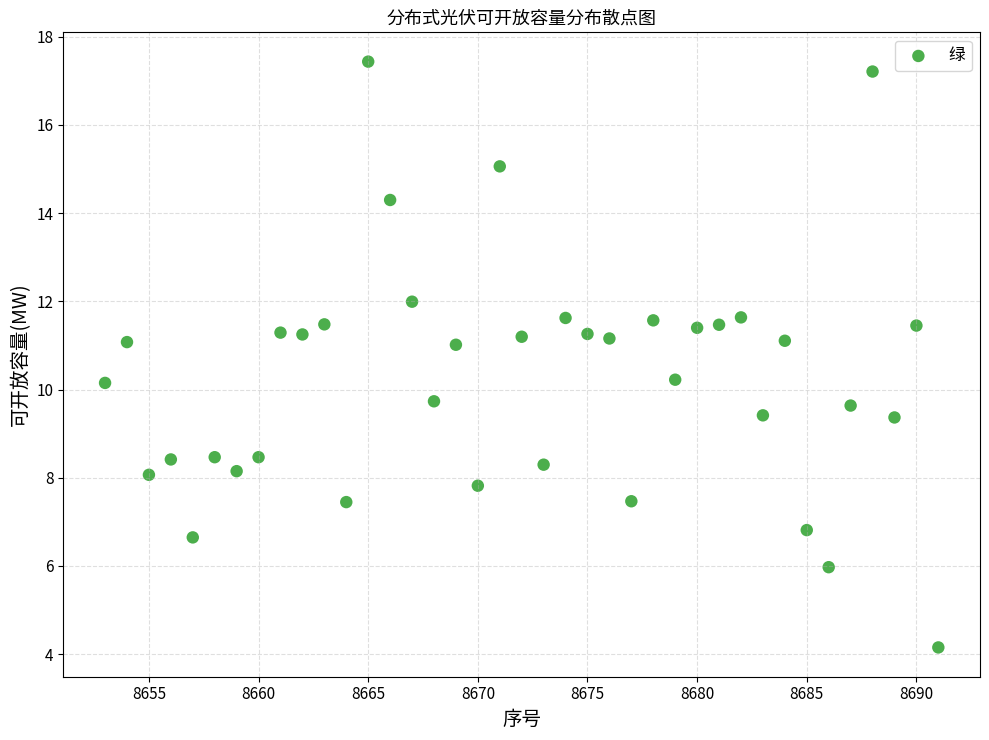

What is the range of Y values (max minus min)?

13.3